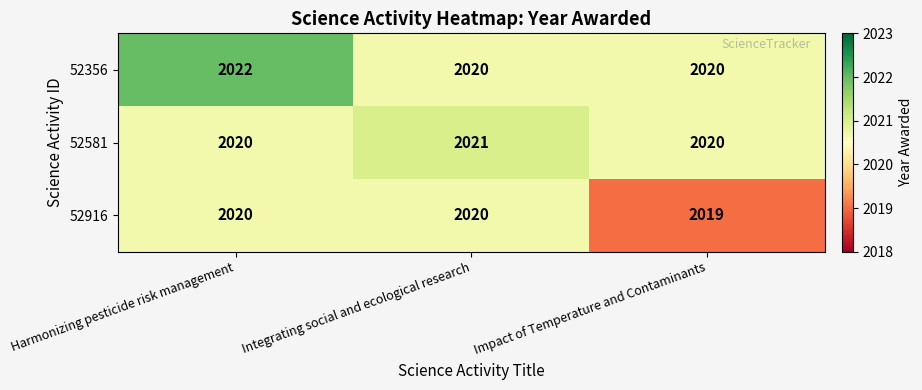

How many 52916 values are between 2019 and 2020?

3